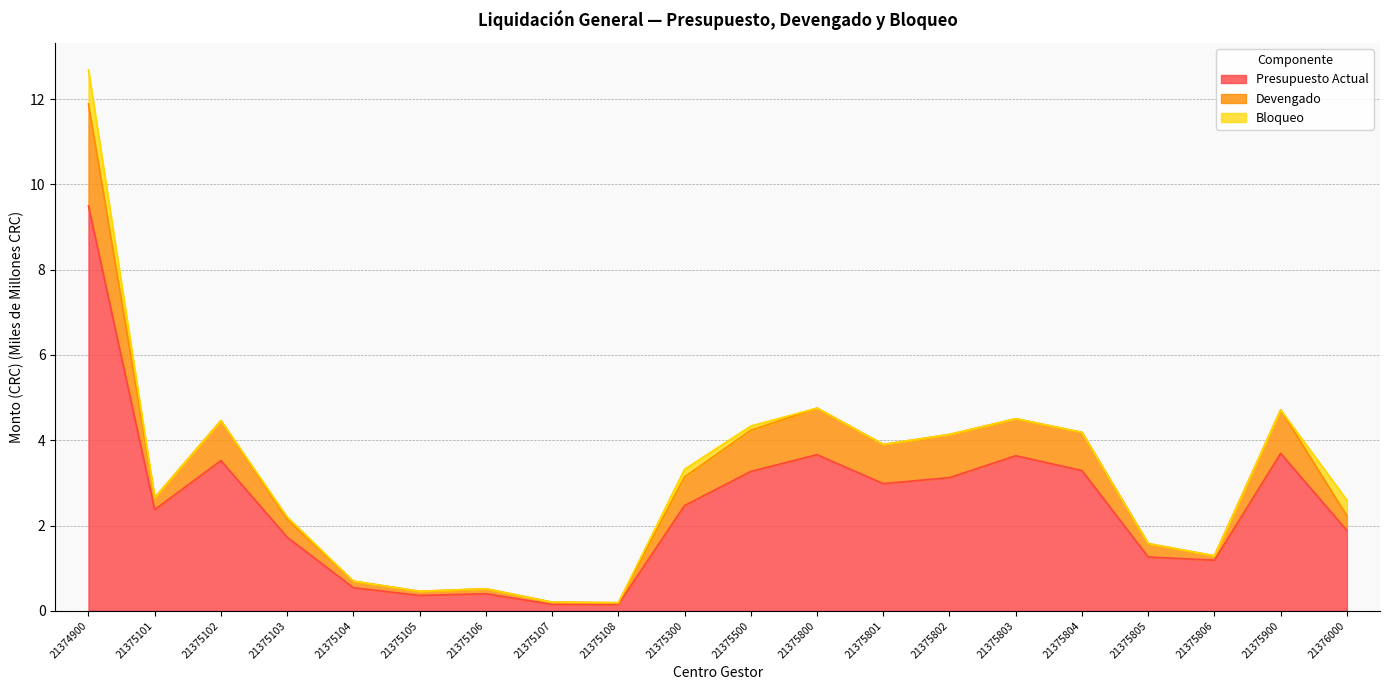

True or false: Presupuesto Actual has a value of 3.0 at 21375801.

True